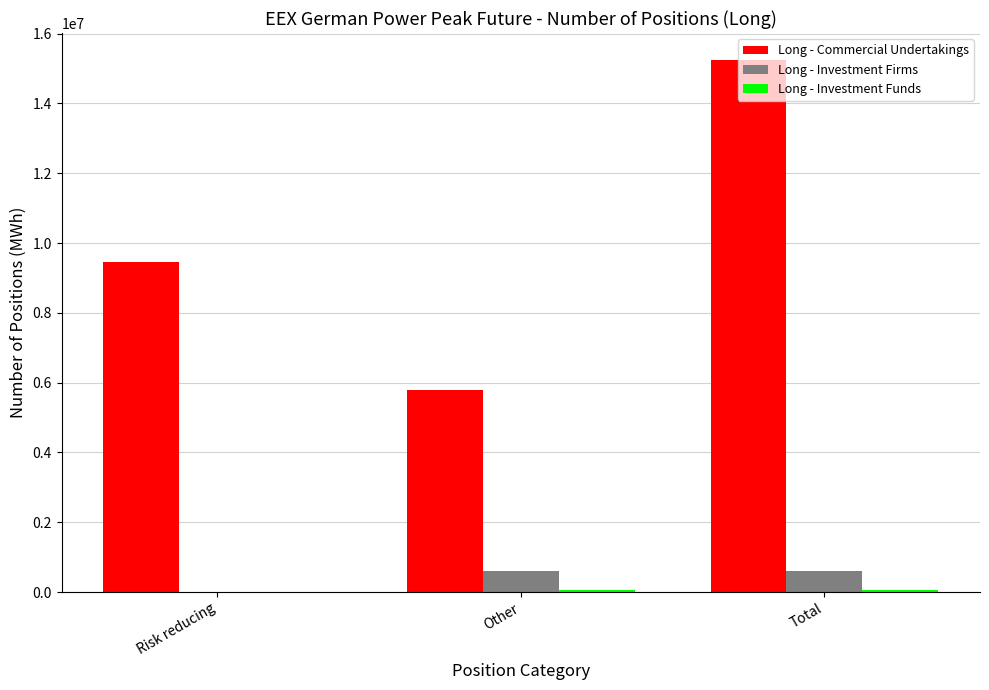

What is the sum of all Long - Investment Firms values?

1197336